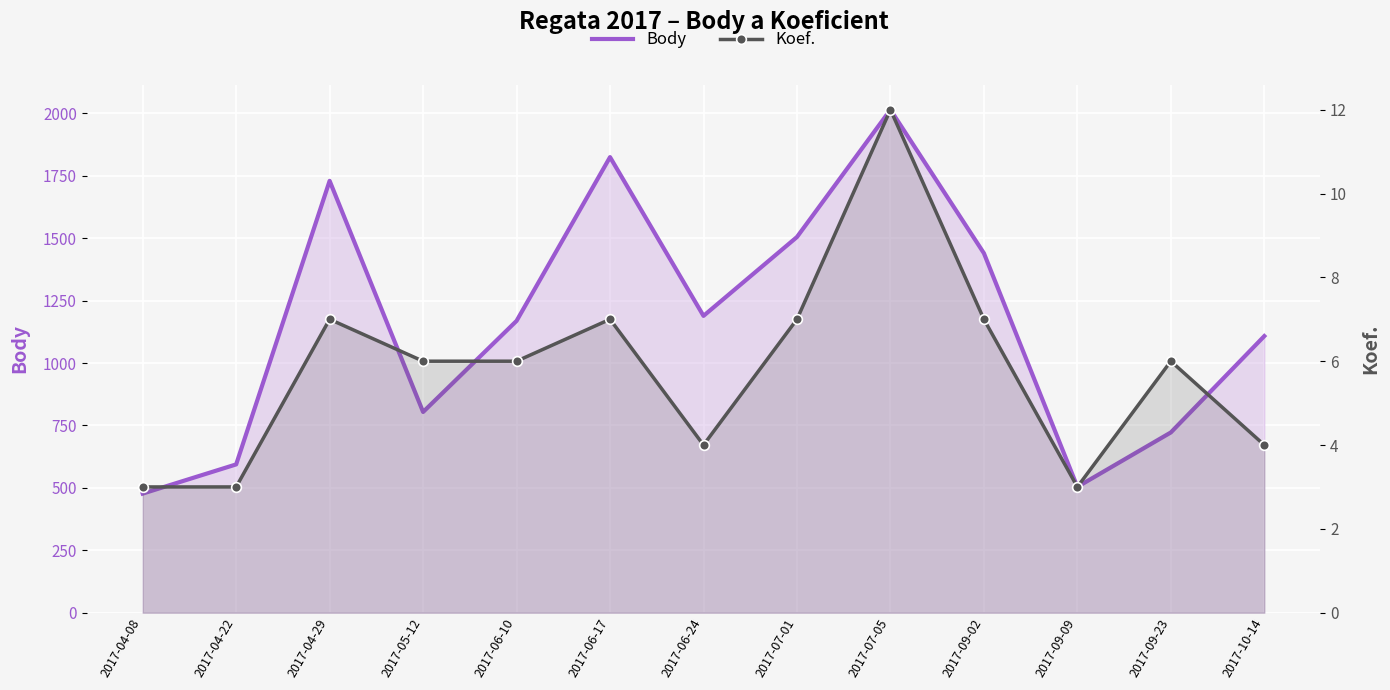

Where is Body nearest to the value 1246?

2017-06-24